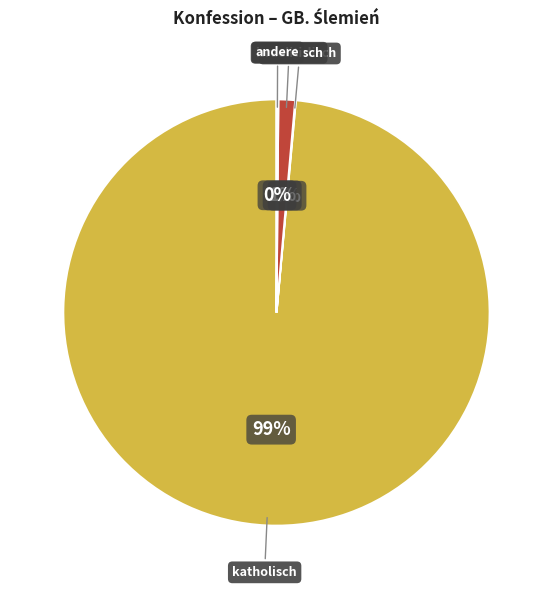

To the nearest percent, what is the average slice percentage?

25%